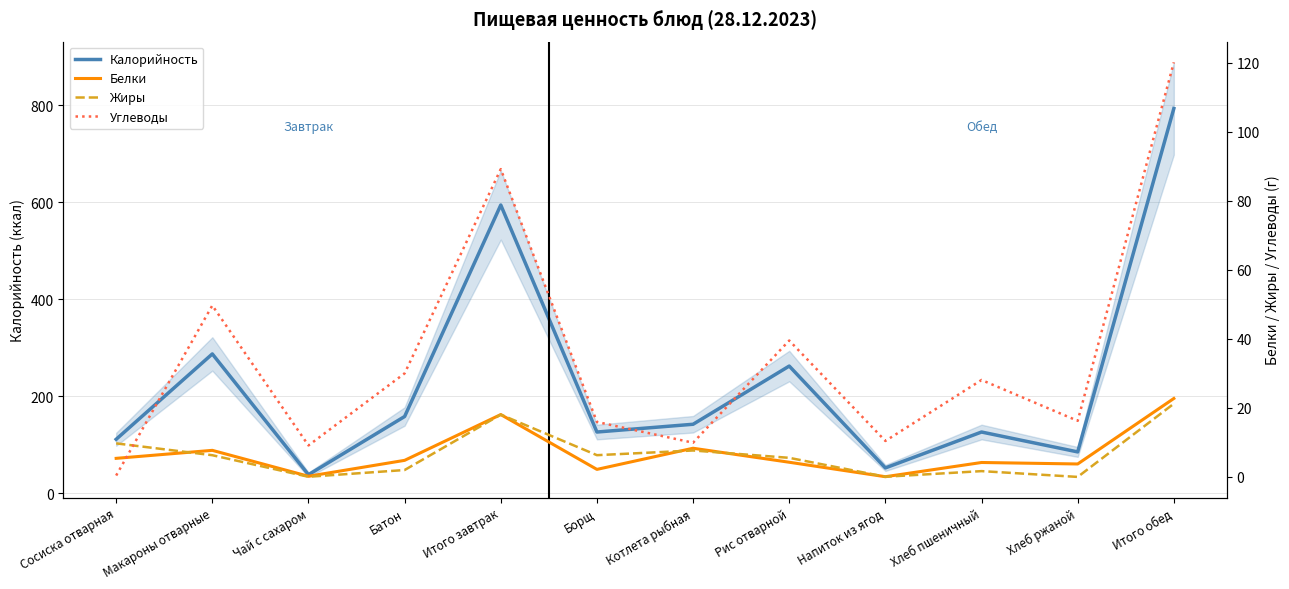

What is the label of the 3rd point from the right?

Хлеб пшеничный